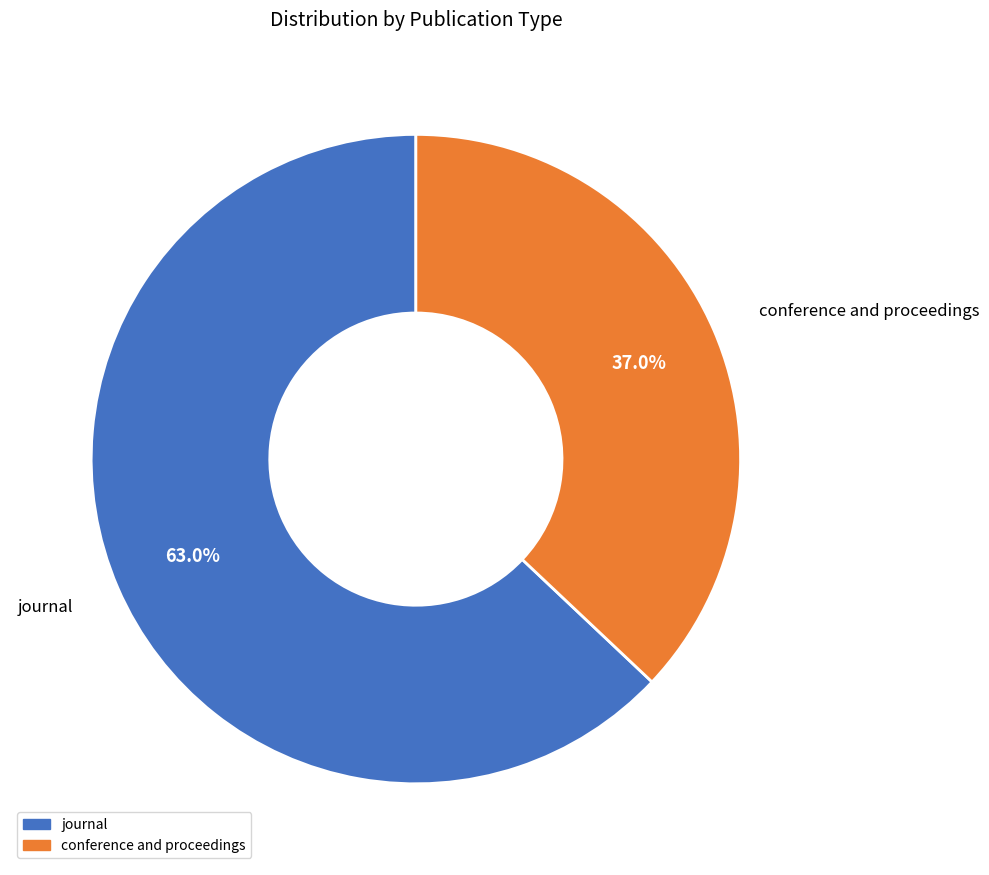

Does conference and proceedings represent more than half of the total?

No